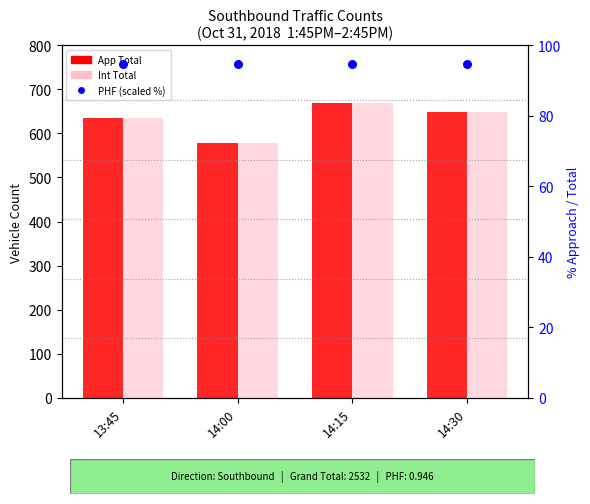

Which series reaches the maximum Y coordinate?

App Total